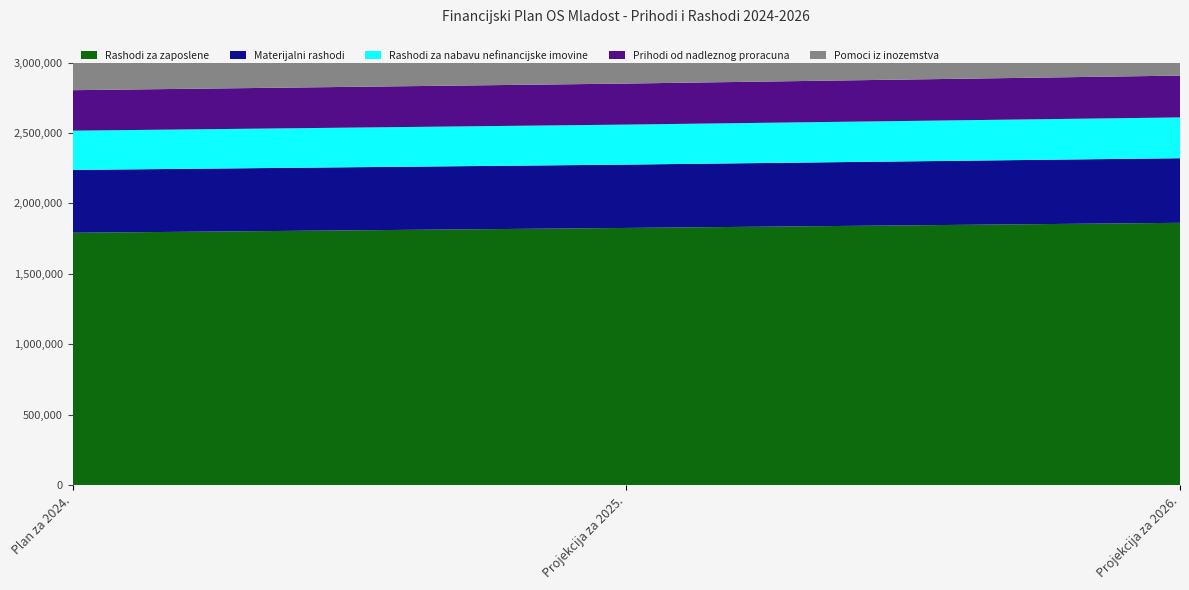

Reading left to right, what are all the values shown in this chart?

Rashodi za zaposlene: 1791735	1825938	1862350
Materijalni rashodi: 446494	450002	458930
Rashodi za nabavu nefinancijske imovine: 278672	284165	289769
Prihodi od nadleznog proracuna: 287571	291498	297134
Pomoci iz inozemstva: 2220630	2265016	2310253